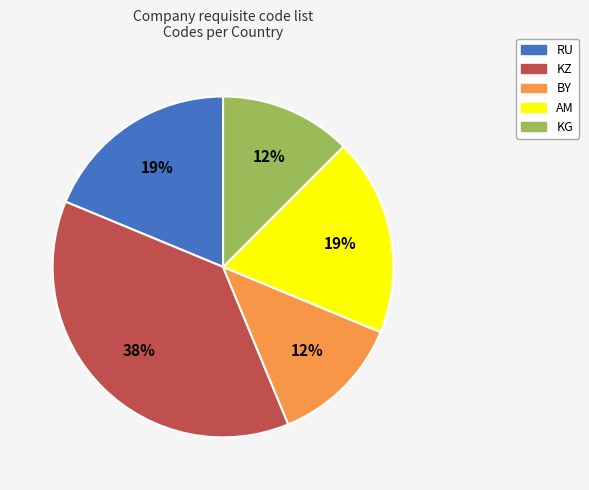

What percentage is the AM slice, to the nearest percent?

19%